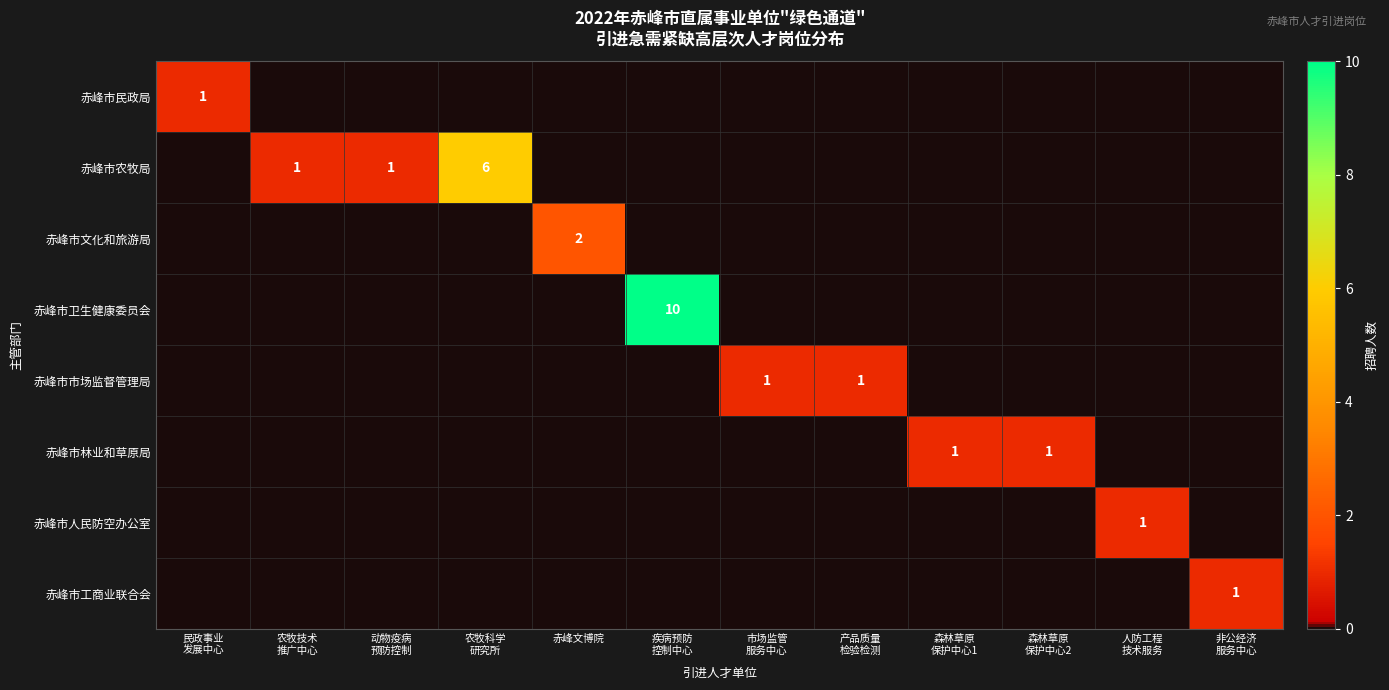

At 市场监管 服务中心, list the series in order from smallest to largest.

赤峰市民政局, 赤峰市农牧局, 赤峰市文化和旅游局, 赤峰市卫生健康委员会, 赤峰市林业和草原局, 赤峰市人民防空办公室, 赤峰市工商业联合会, 赤峰市市场监督管理局